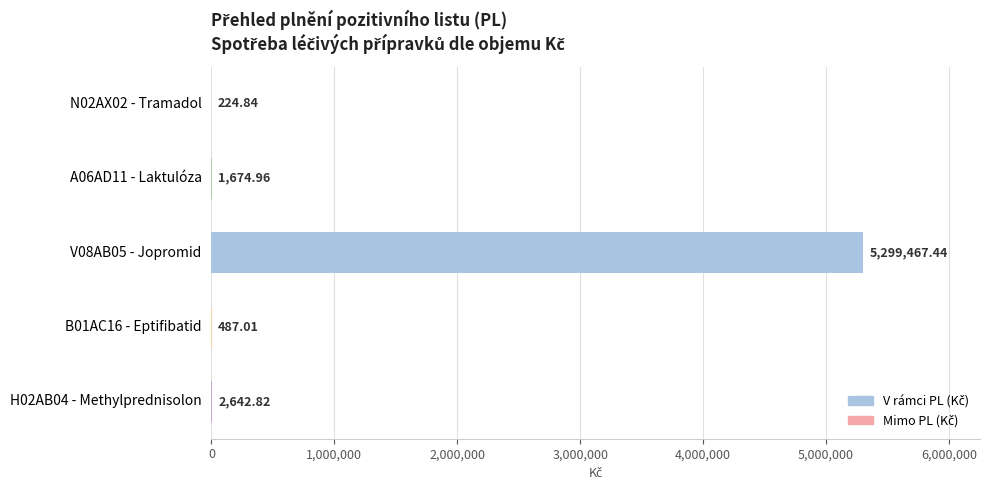

What is the sum of all values?

5304497.1